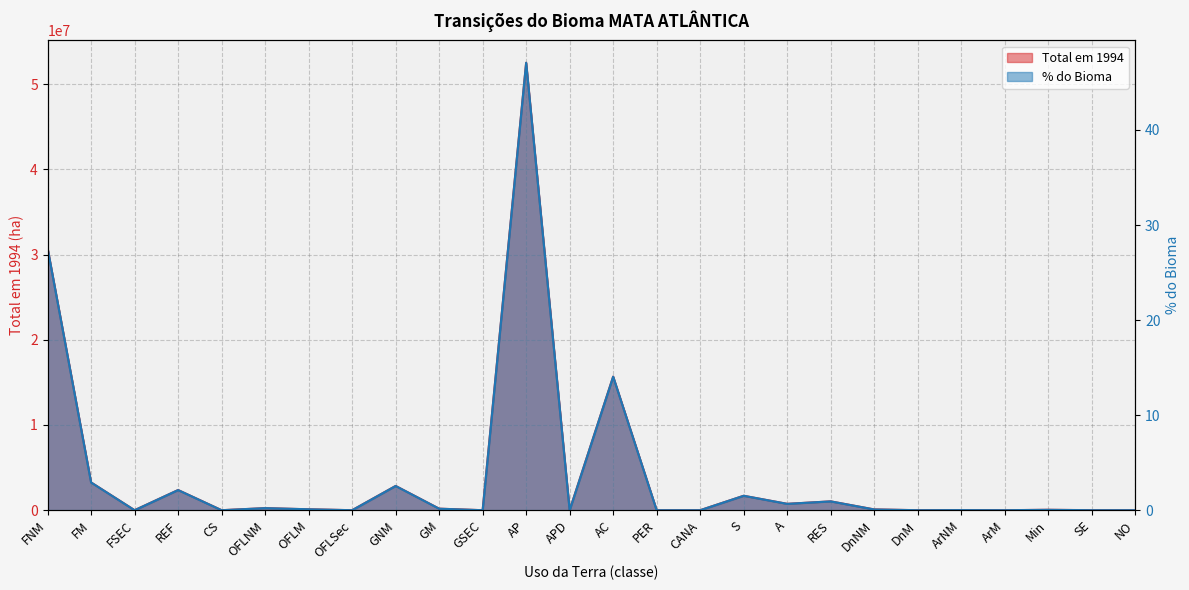

What is the difference between the maximum and minimum values in the Total em 1994 series?

52506506.3